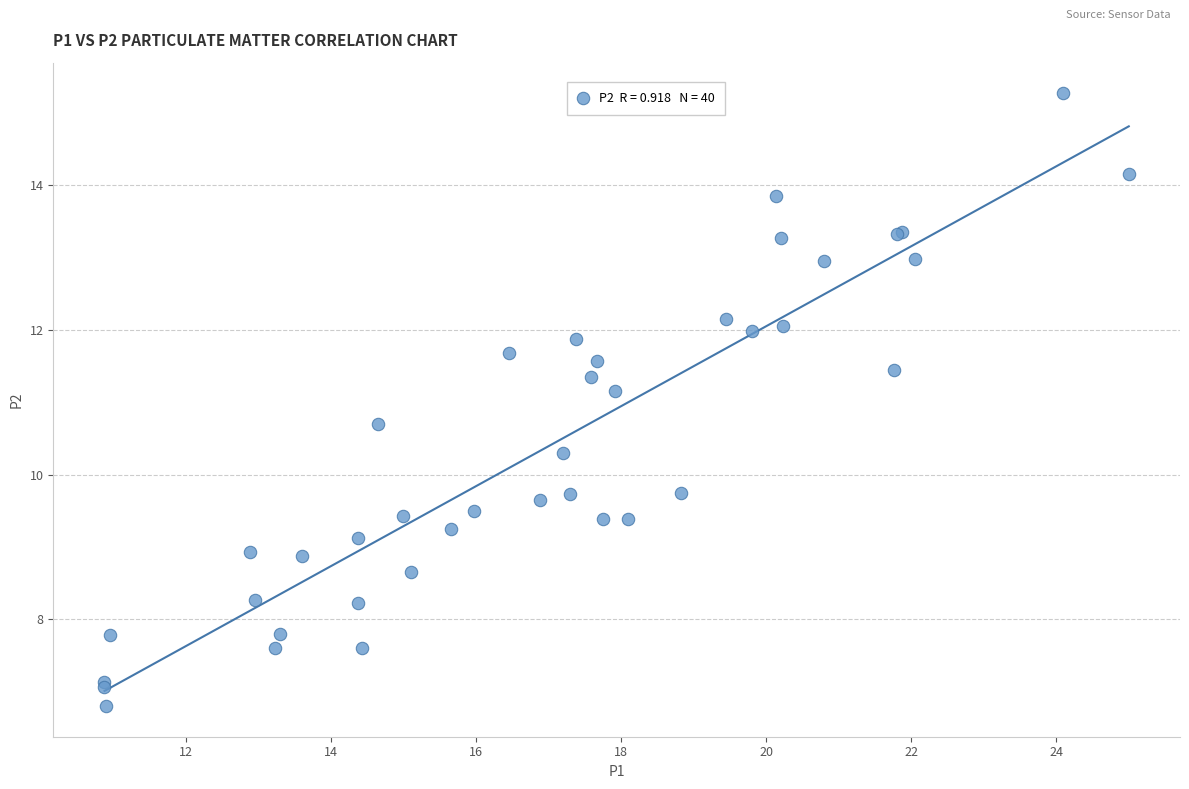

What Y value in the scatter plot is closest to 11?

11.2